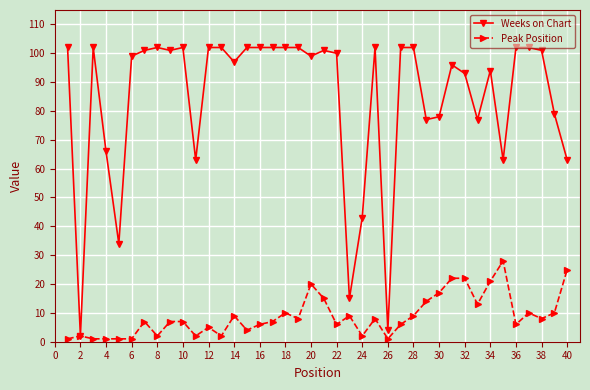

Which series has the largest total across all categories?

Weeks on Chart